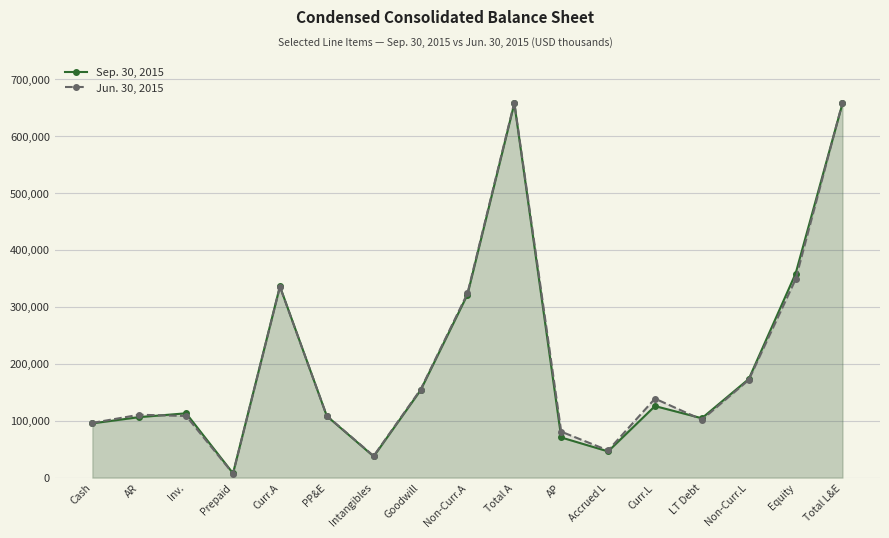

Read the Sep. 30, 2015 value at Goodwill, to the nearest 10.

153520